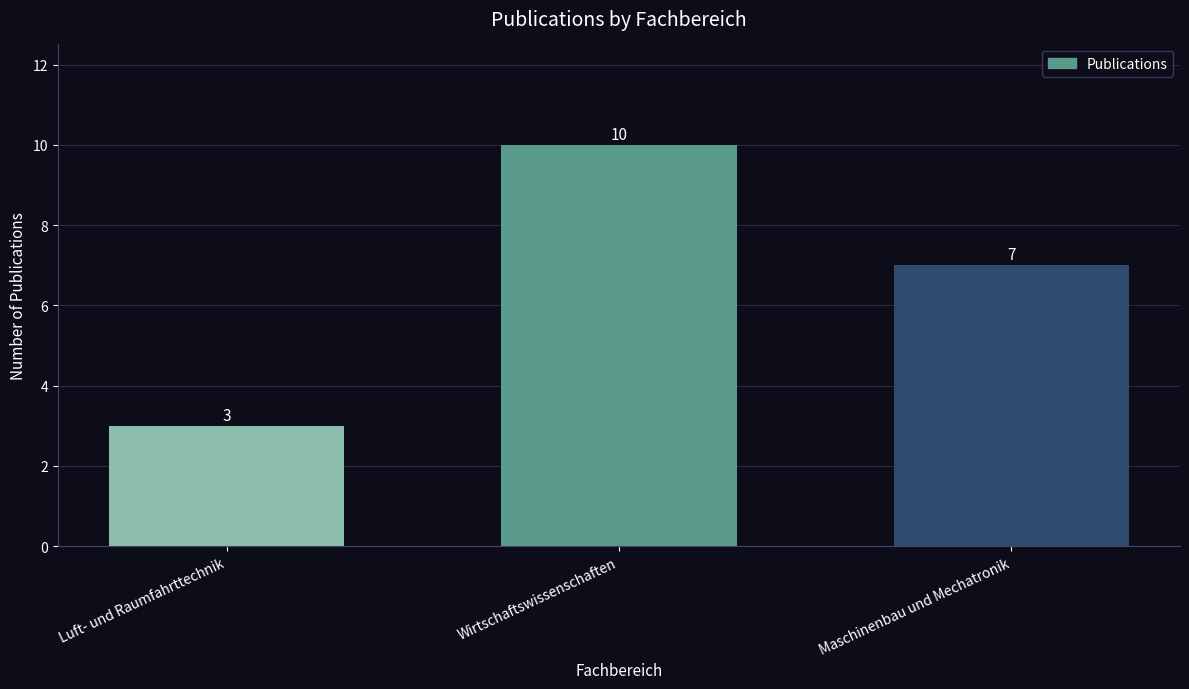

Count the values in the range 3 to 10.

3